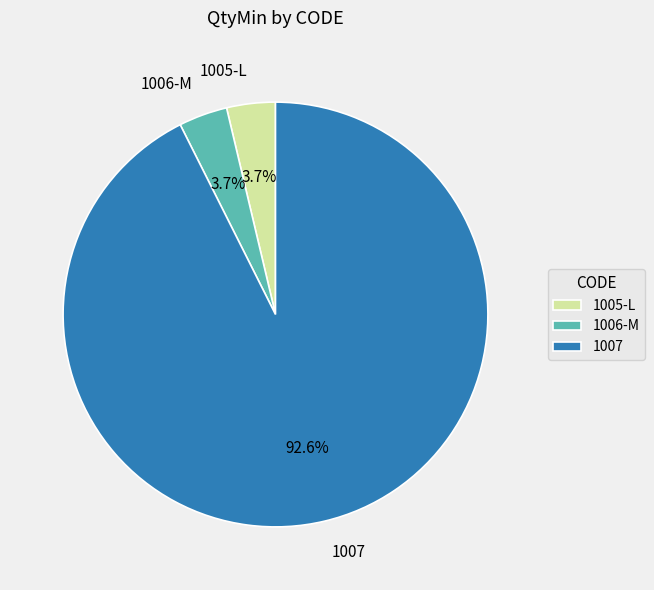

Combined, do 1006-M and 1005-L account for over 50%?

No